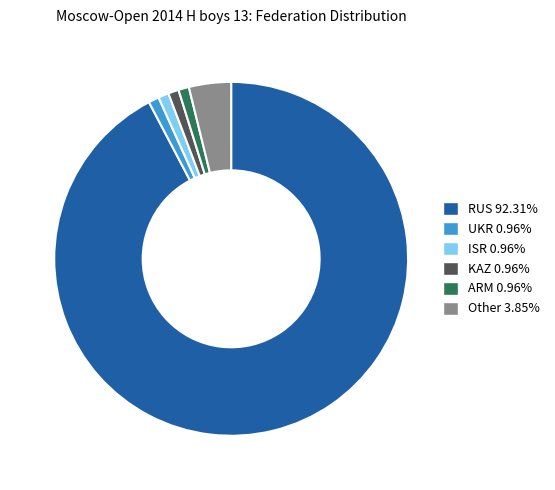

Does Other account for over 50% of the chart?

No